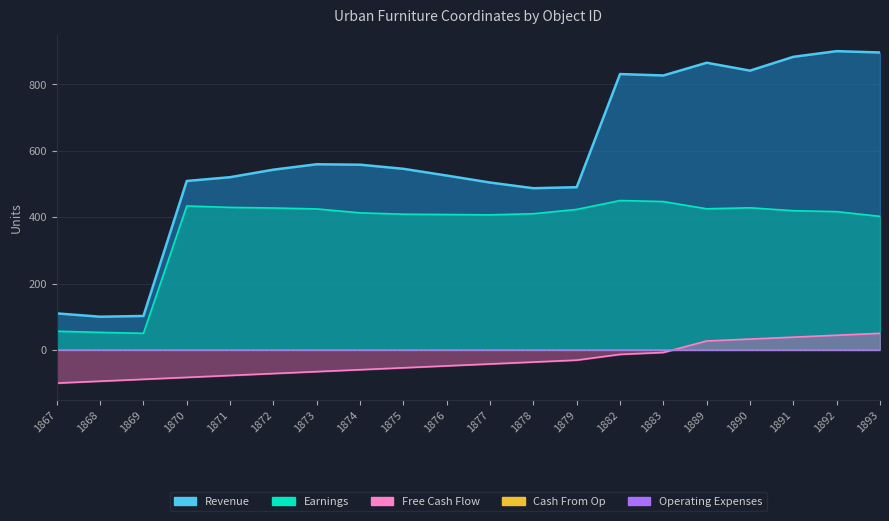

What value does the Earnings series have at 1874?

412.9